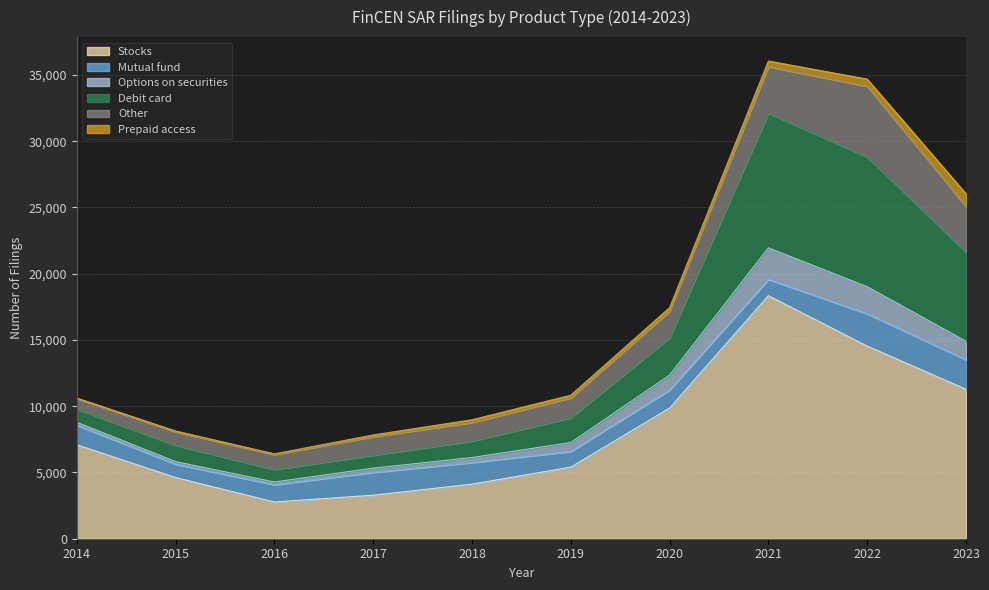

At which label is Stocks closest to 10555?

2020